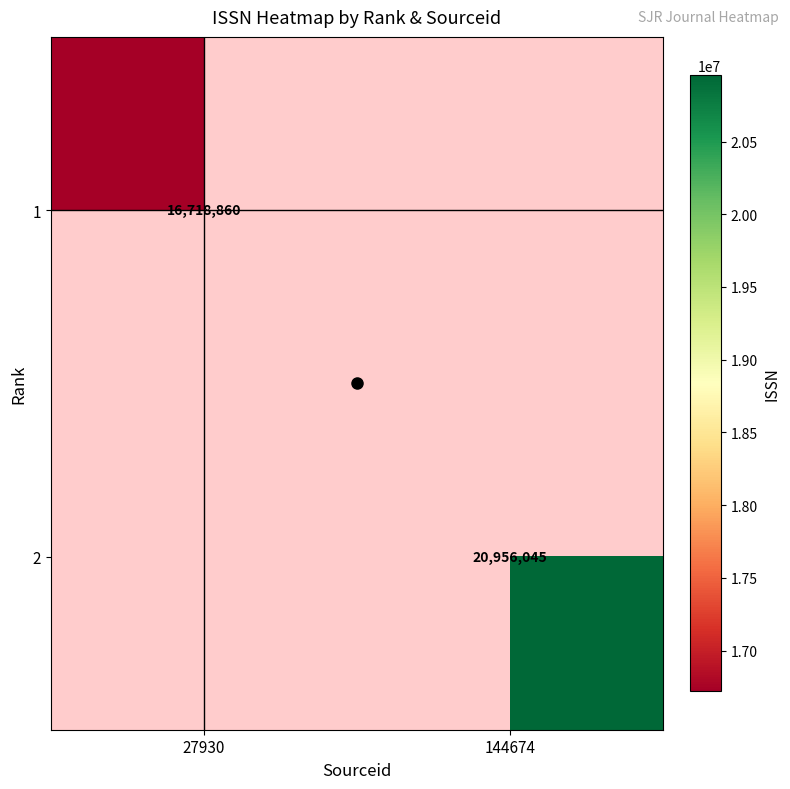

Is the value of 2 at 144674 greater than the value of 1 at 27930?

Yes